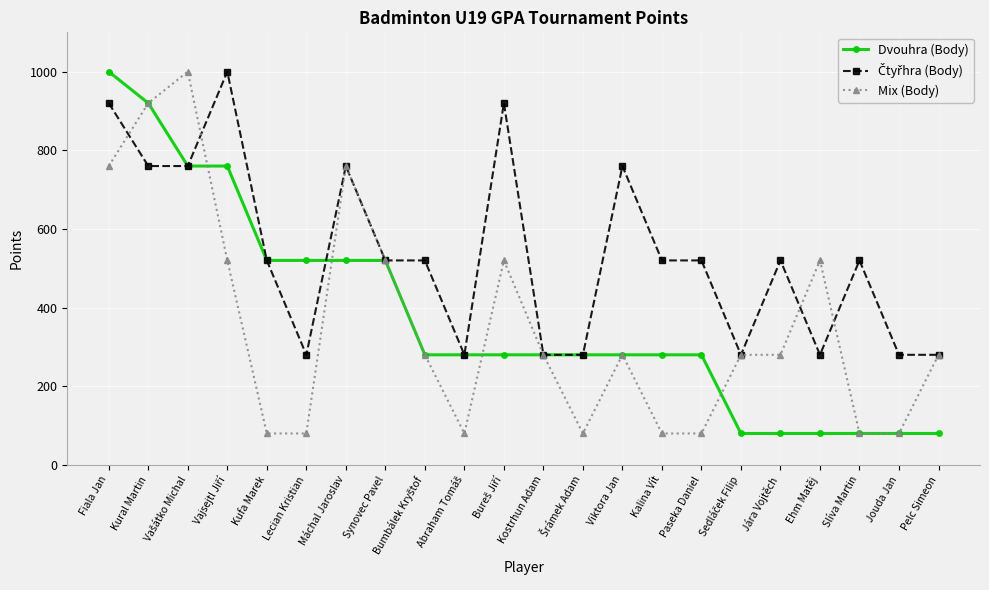

At which category is the sum across all series the highest?

Fiala Jan